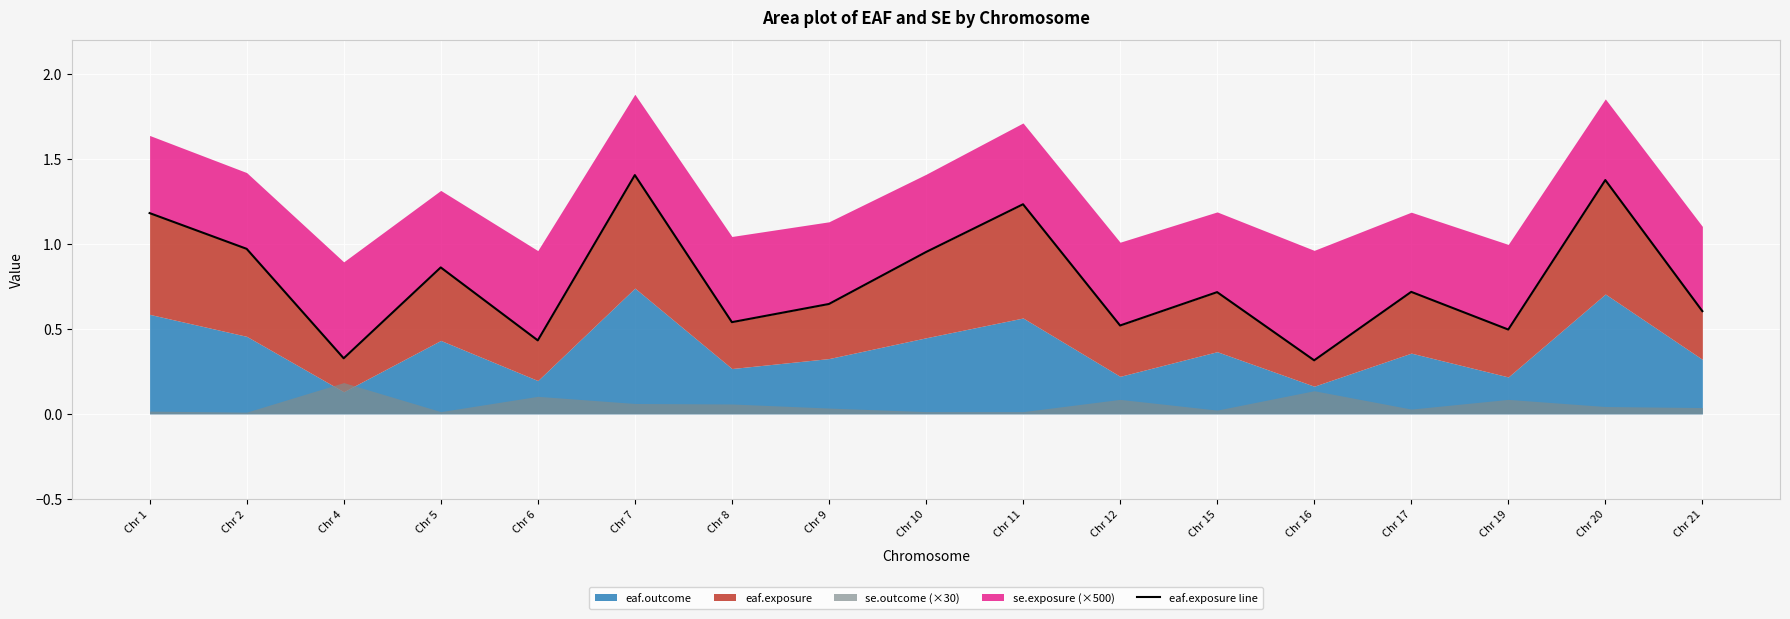

What is the change in value from Chr 6 to Chr 21?

+0.2